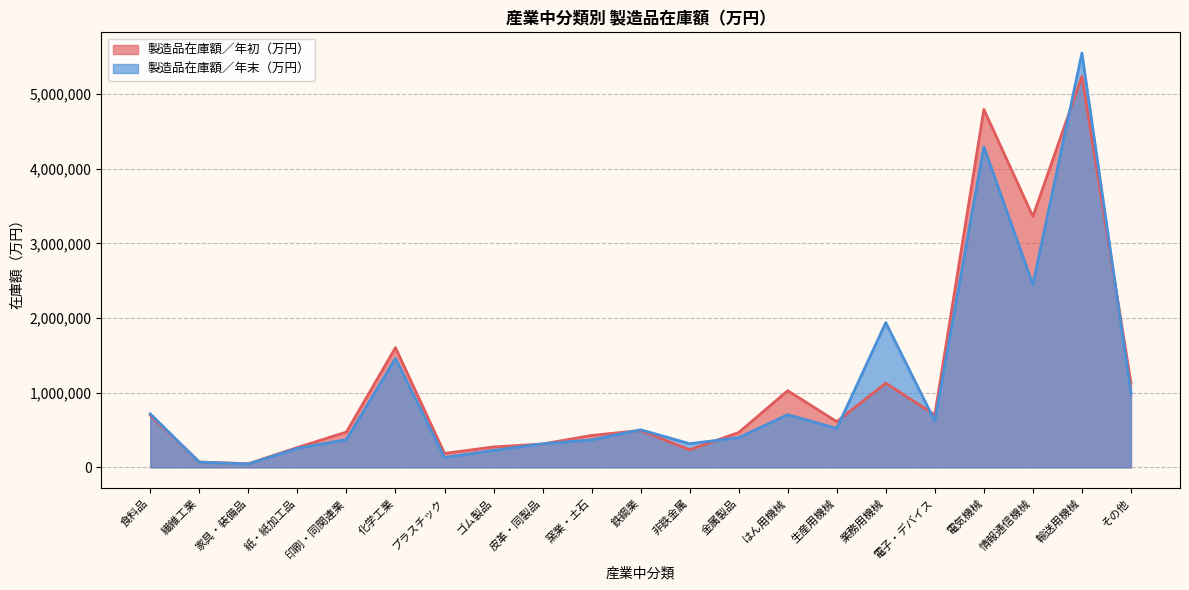

Between which two adjacent categories do 製造品在庫額／年初（万円） and 製造品在庫額／年末（万円） first intersect?

食料品 and 繊維工業